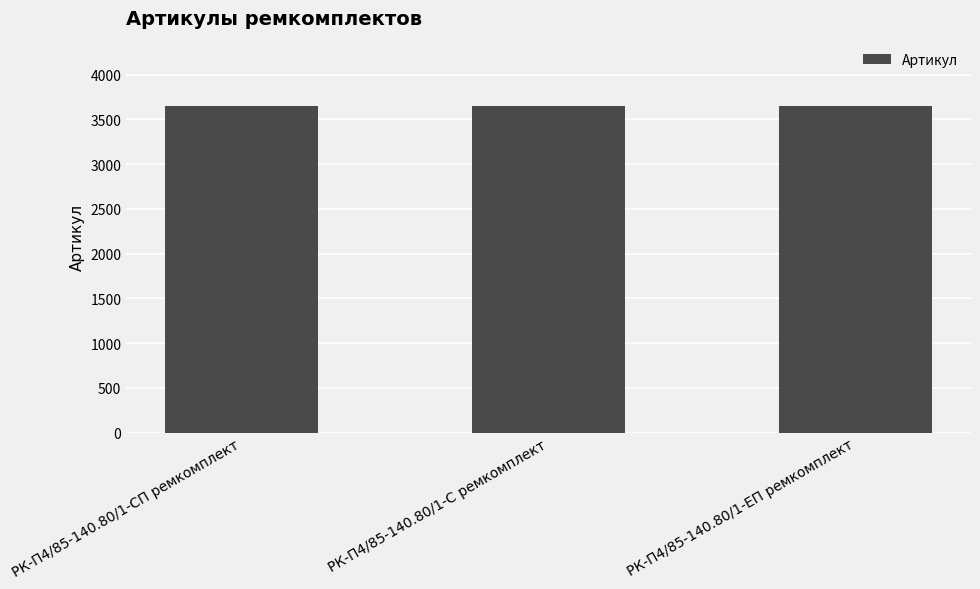

What is the minimum value shown in the chart?

3647